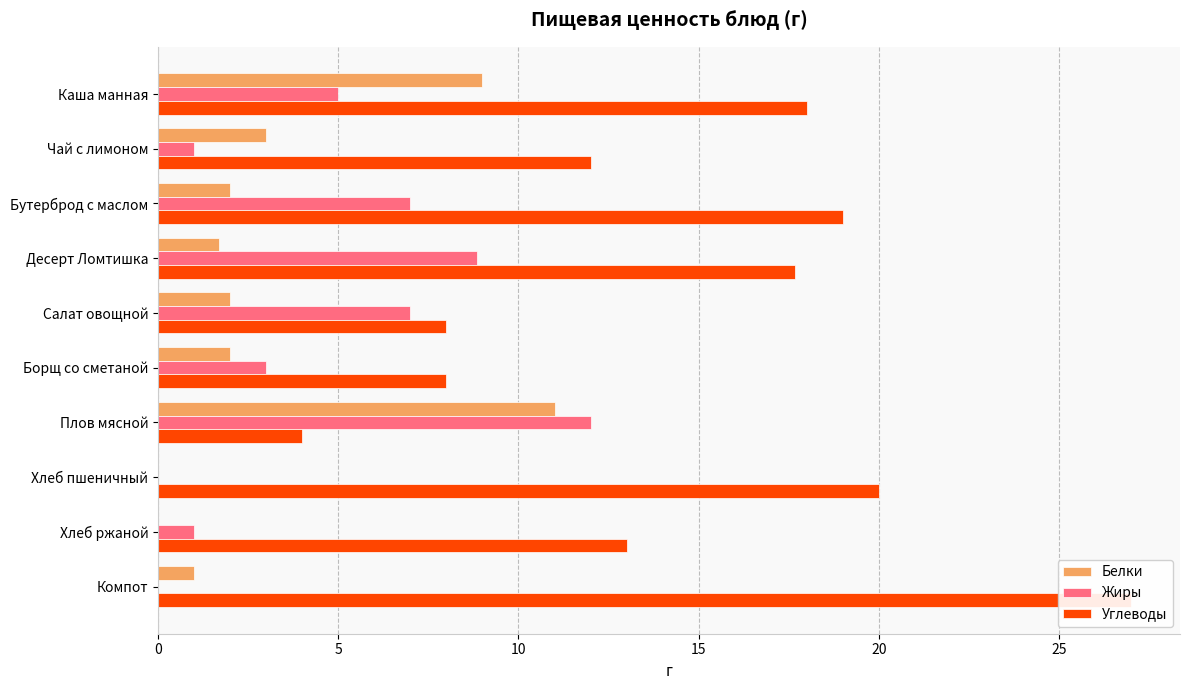

What is the average value of the Жиры series?

4.5